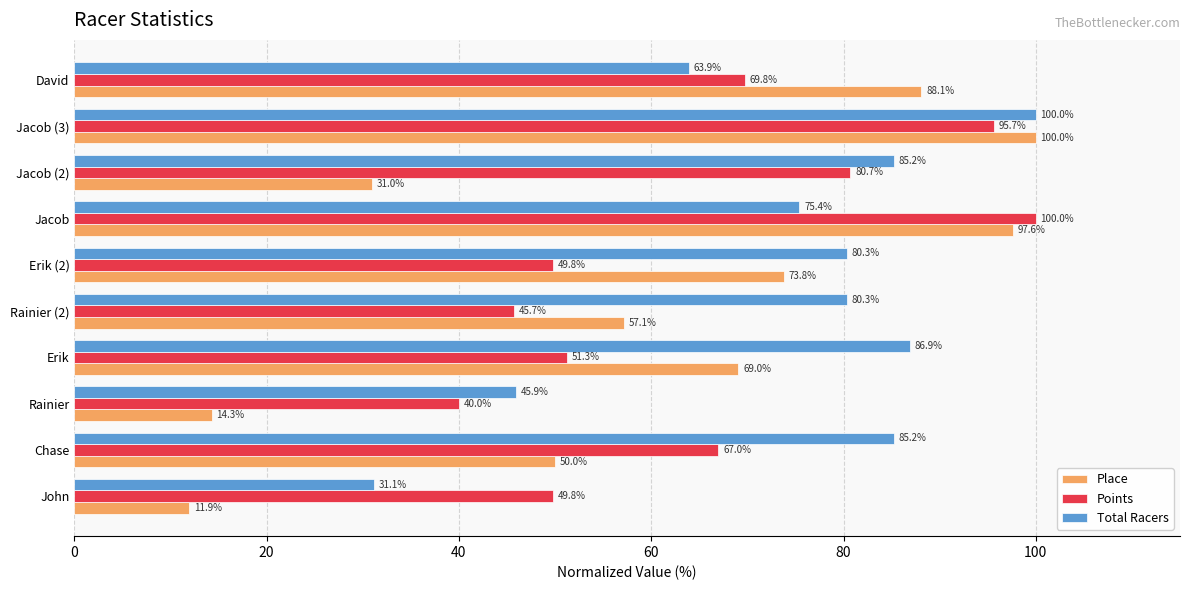

Which series has the widest spread of values?

Place